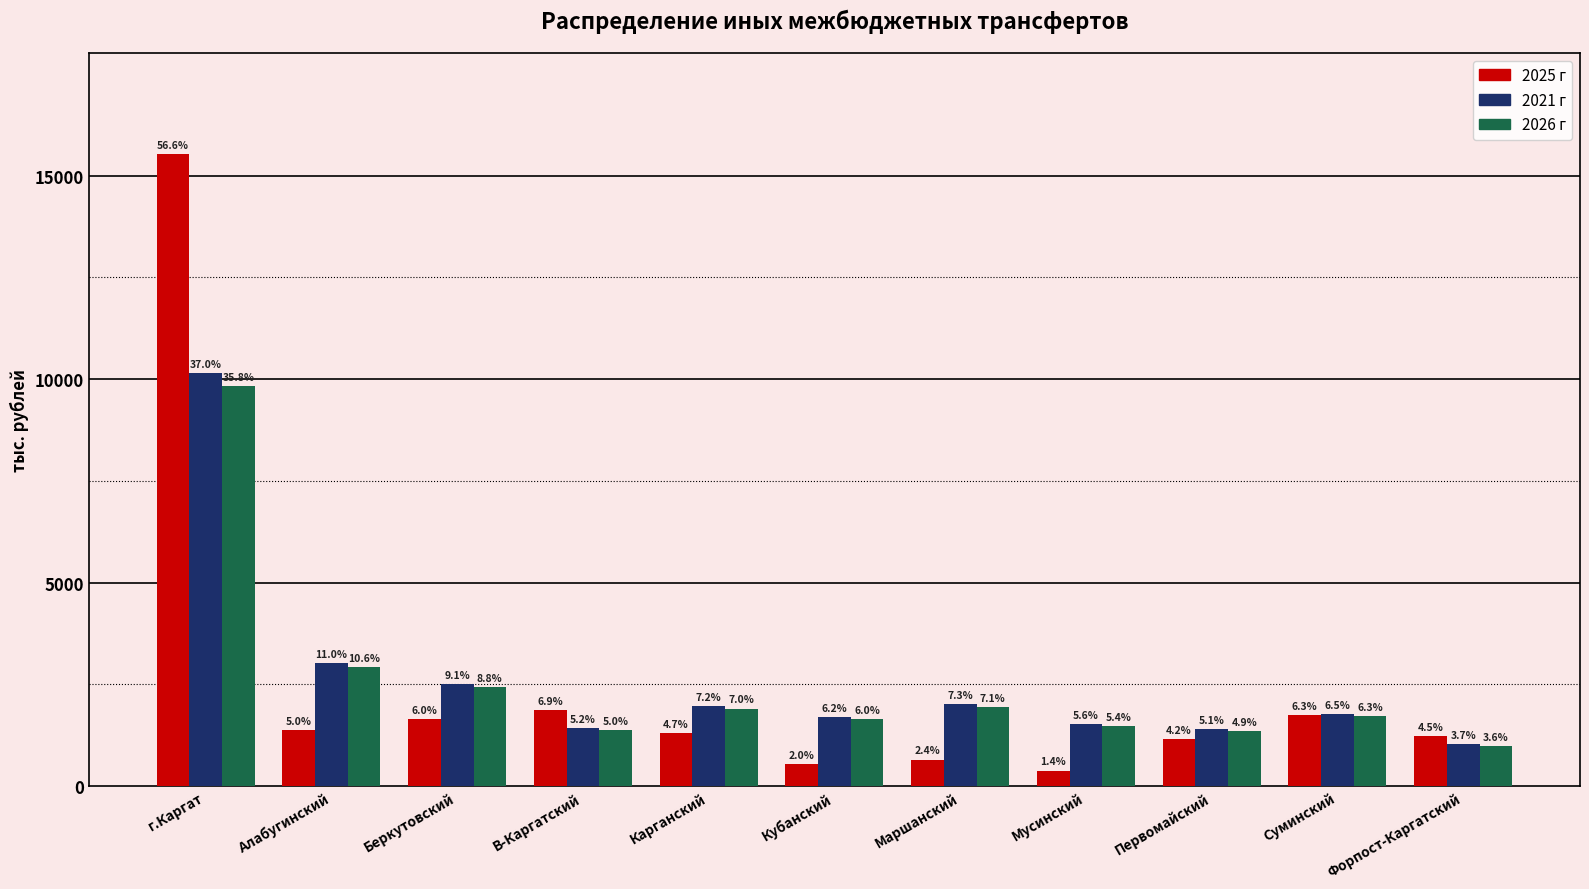

Is it true that 2021 г equals 10151.3 at г.Каргат?

True